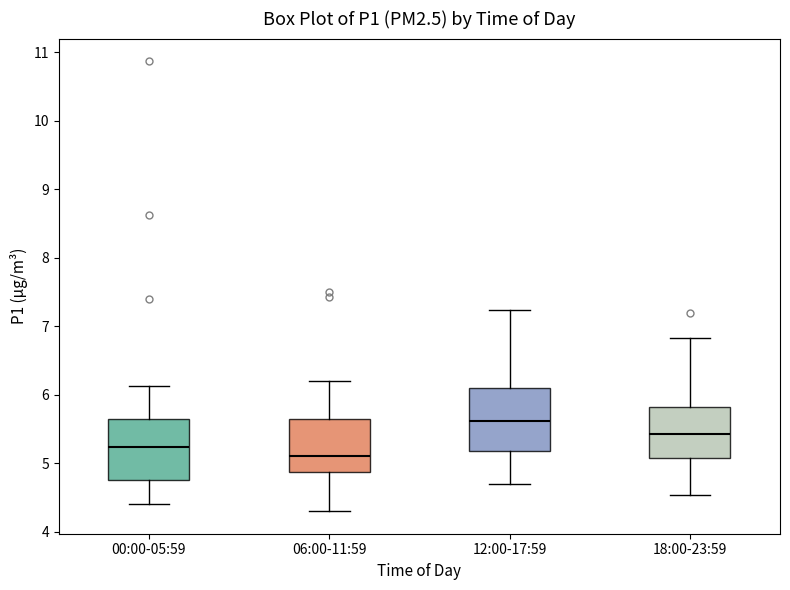

Which box's median line is the highest?

12:00-17:59